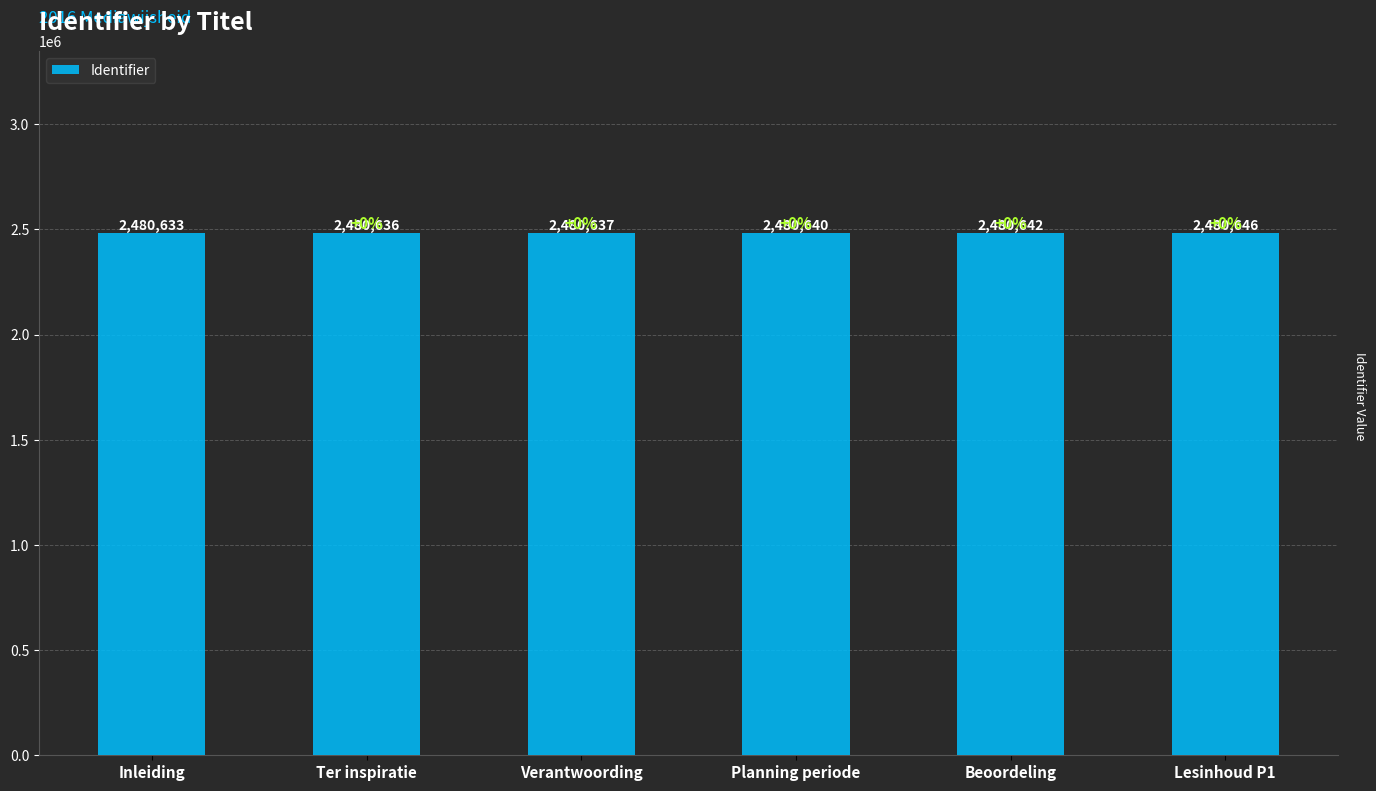

What is the label of the 4th bar from the right?

Verantwoording